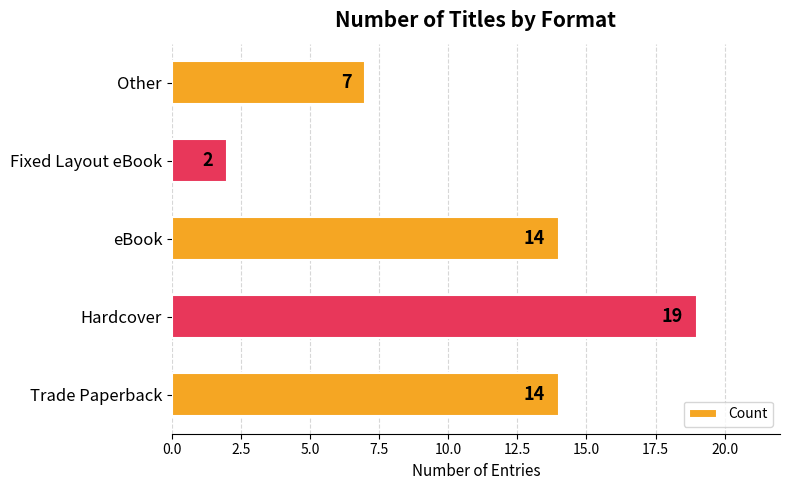

What is the minimum value shown in the chart?

2